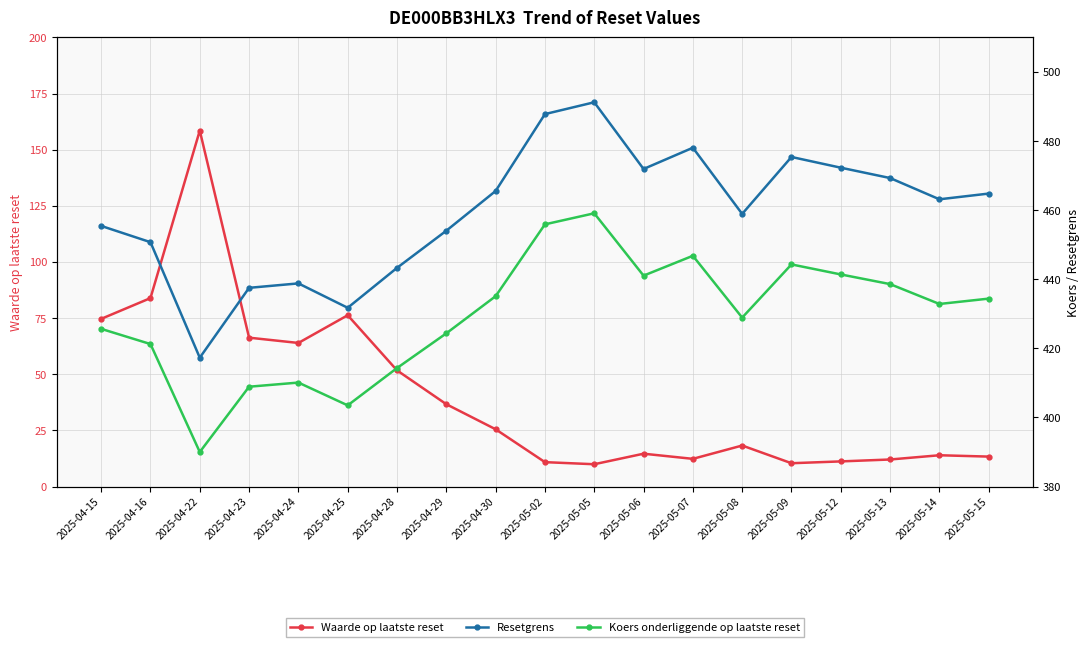

Is this an area chart (filled region under the line)?

No